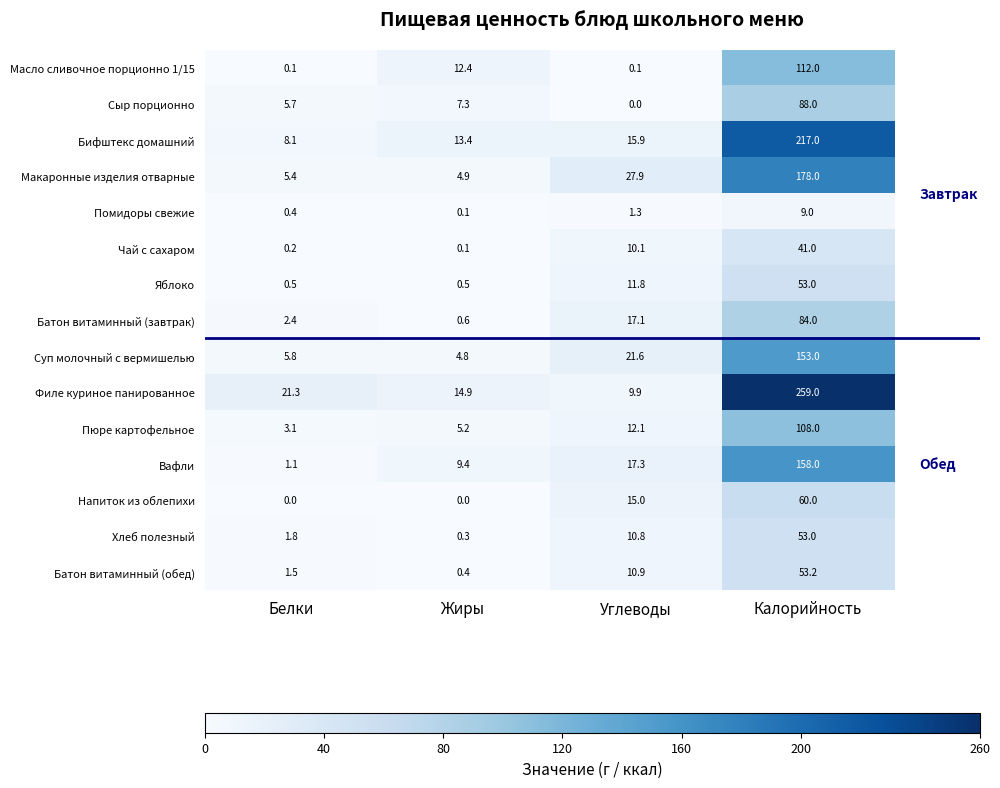

At which category is the sum across all series the highest?

Калорийность